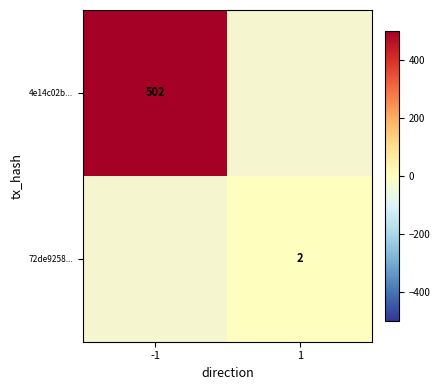

The value of 4e14c02b... at -1 is 502. True or false?

True